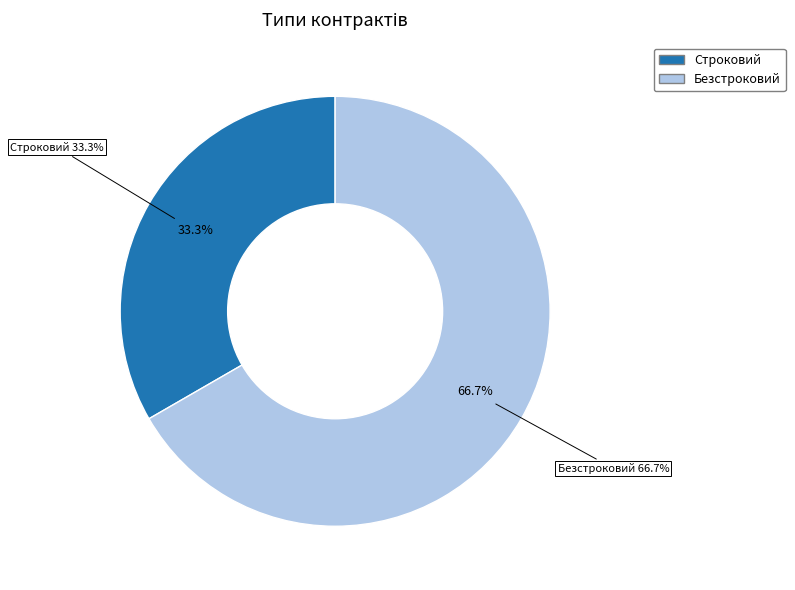

True or false: Строковий accounts for 33% of the total.

True